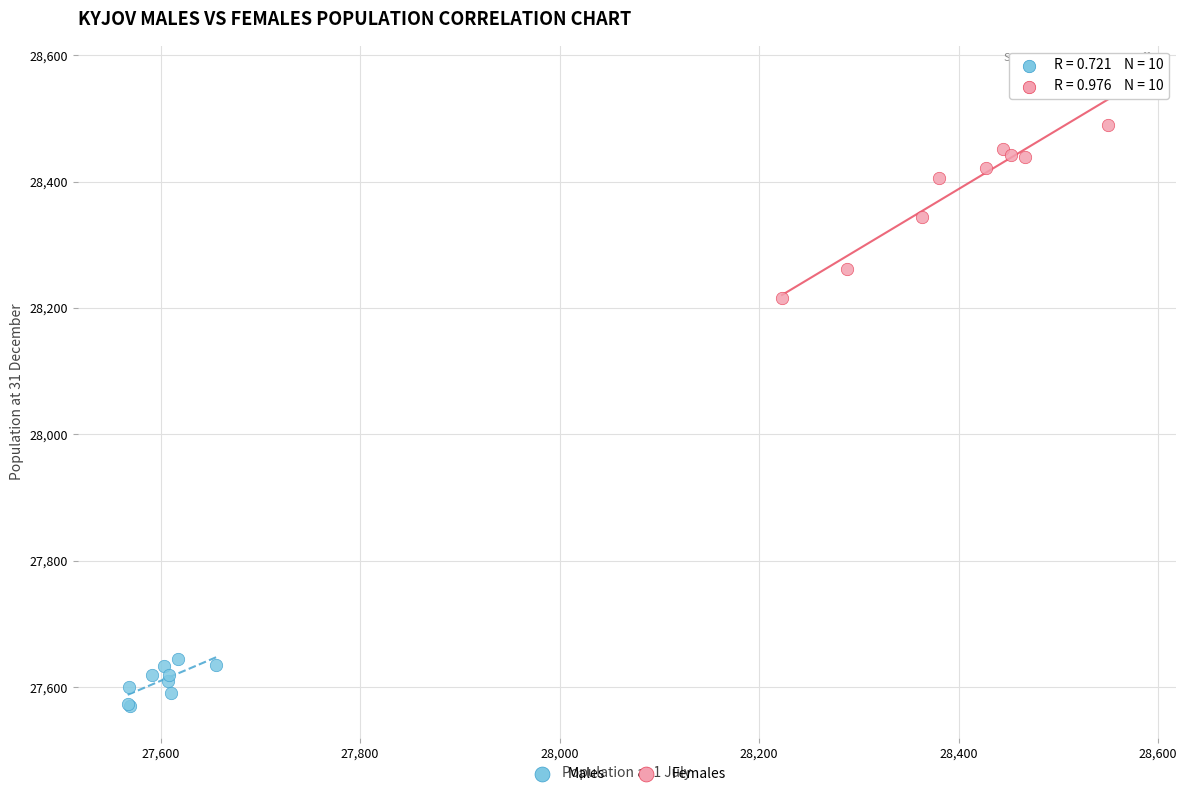

What are all the series names shown in the legend?

Males, Females